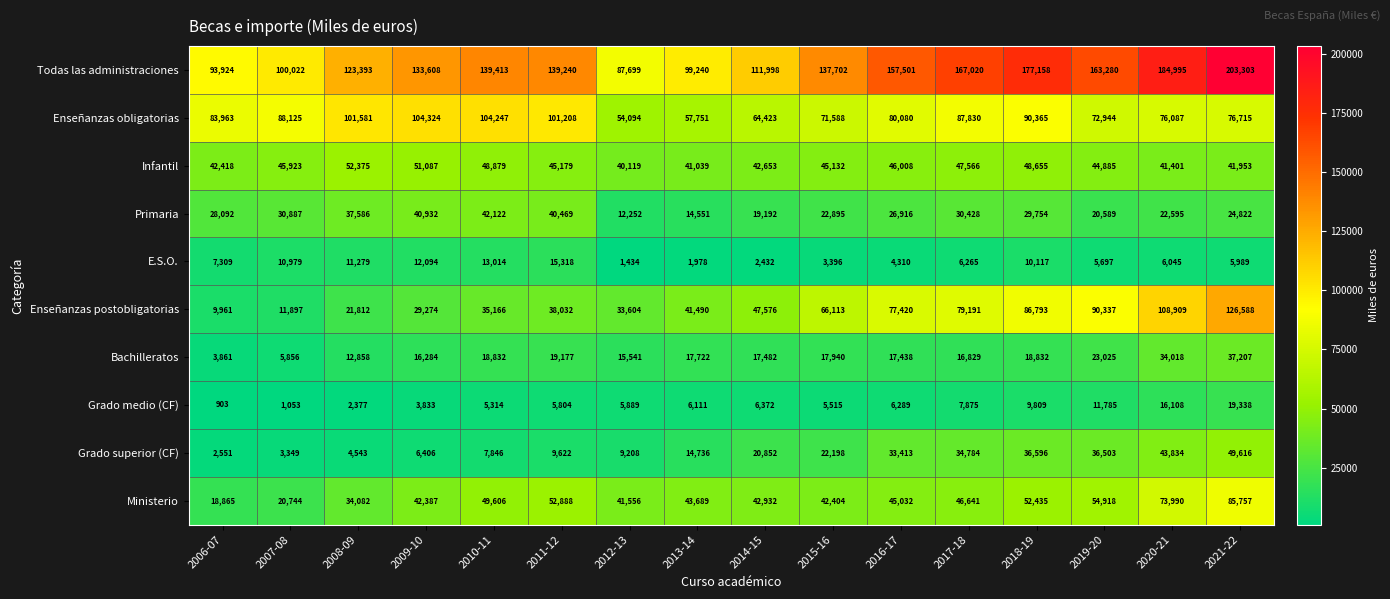

What is the sum of the E.S.O. values at 2012-13 and 2007-08?

12413